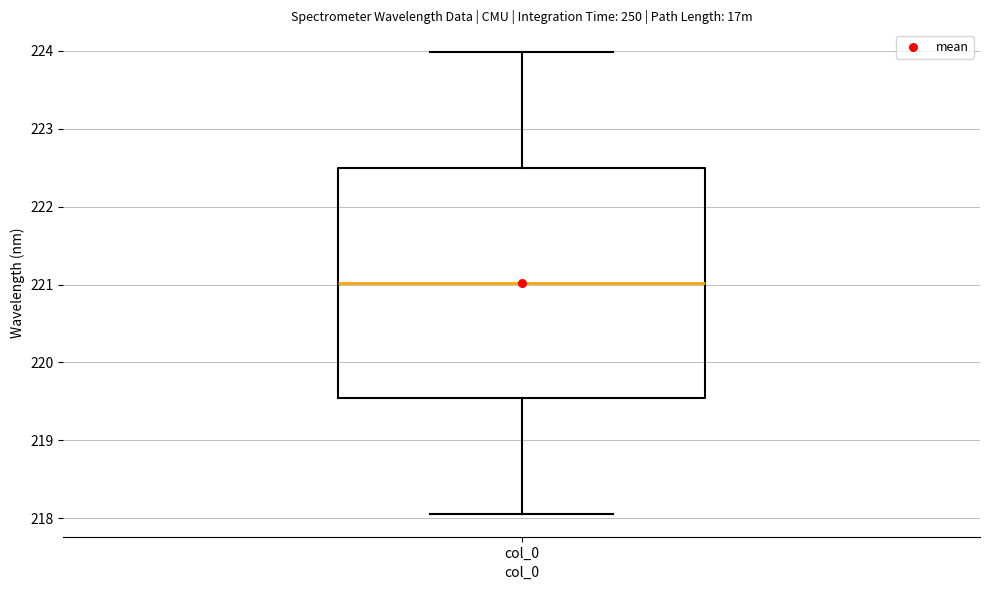

Transcribe this box plot: give where the median line is, the range the box spans, and where the two whiskers end, as read against the y-axis. The values are not printed on the chart, so give them approximately, as read against the axis.

median 221.0, box 219.5 to 222.5, whiskers 218.1 to 224.0